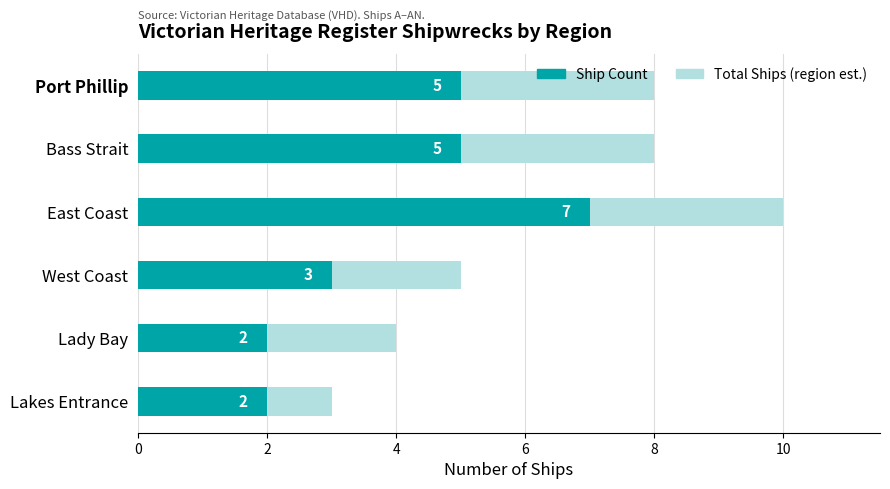

The value of Total Ships (region est.) at Bass Strait is 8. True or false?

True